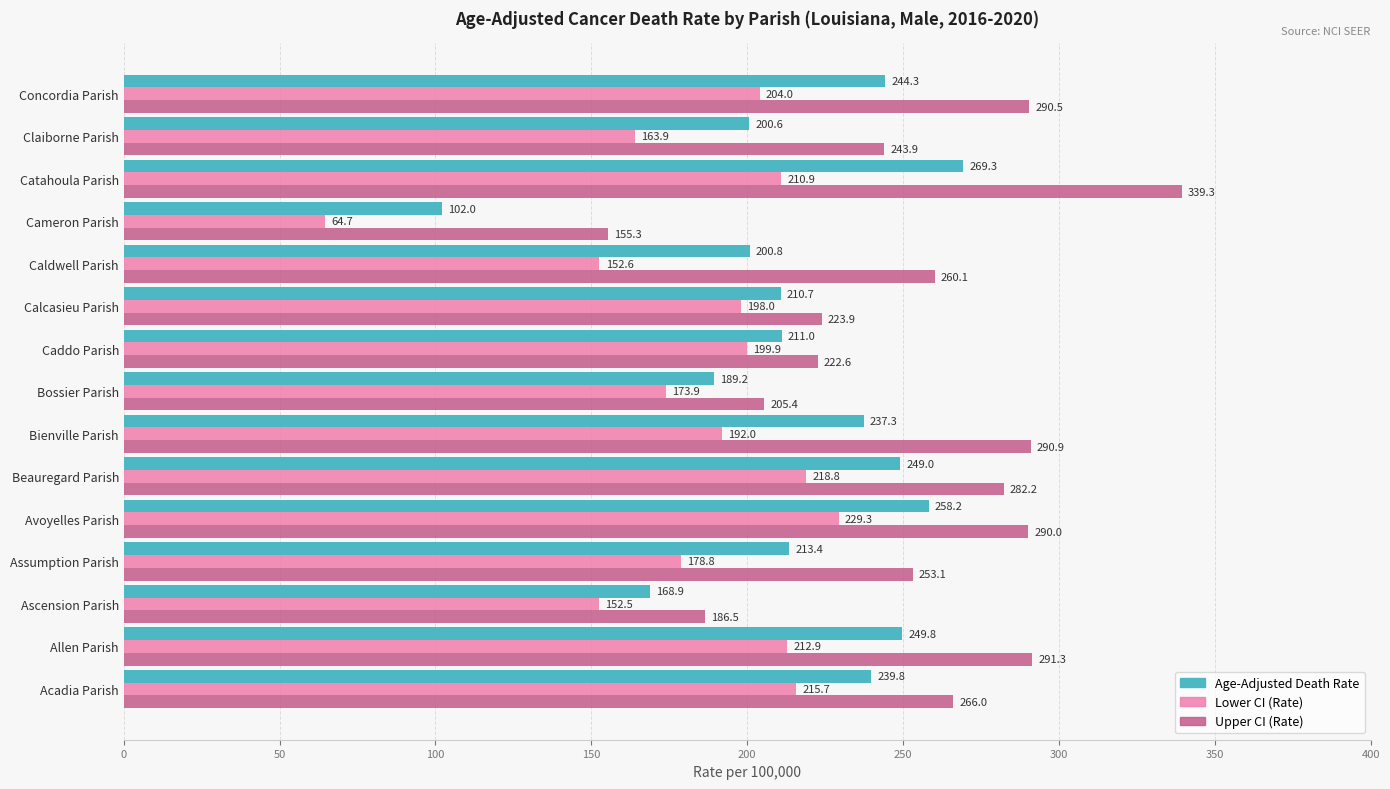

Which series has the largest total across all categories?

Upper CI (Rate)